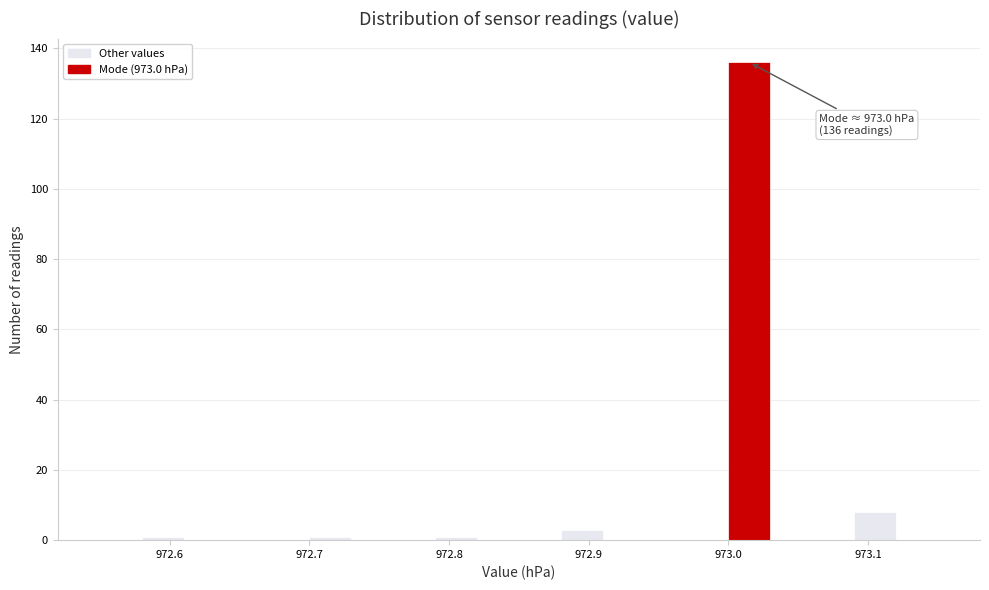

Around what value on the x-axis is the tallest bar? Give the approximate position of its centre, as read against the axis.

973.02